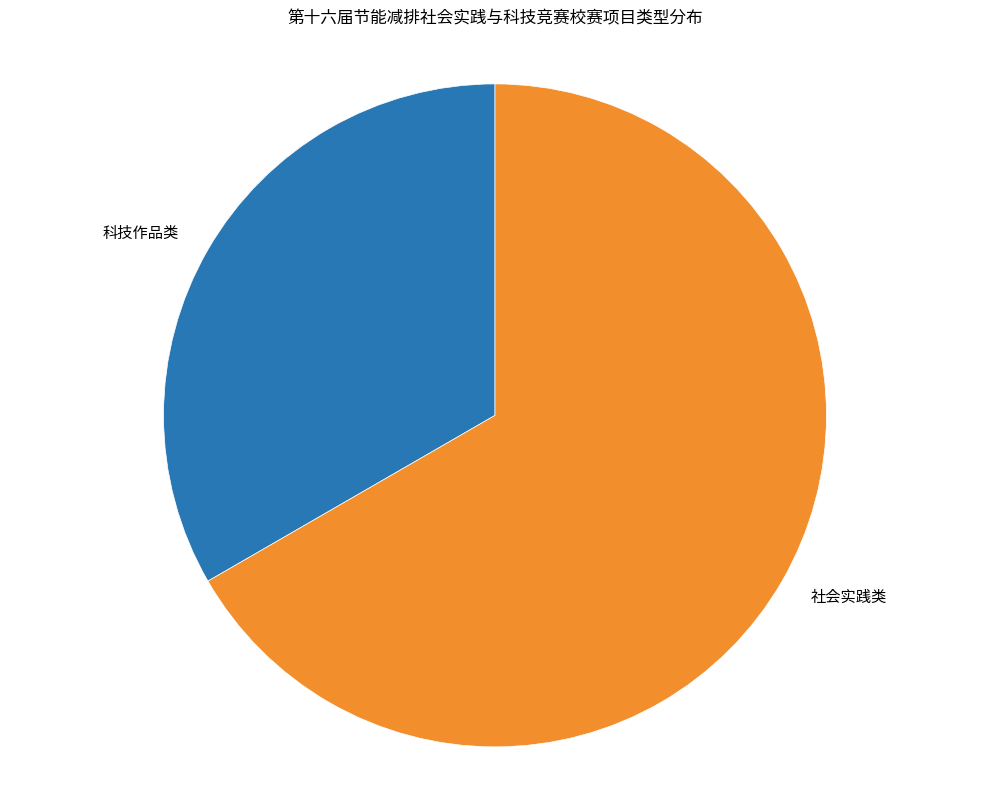

Rank the categories by value from lowest to highest.

科技作品类, 社会实践类